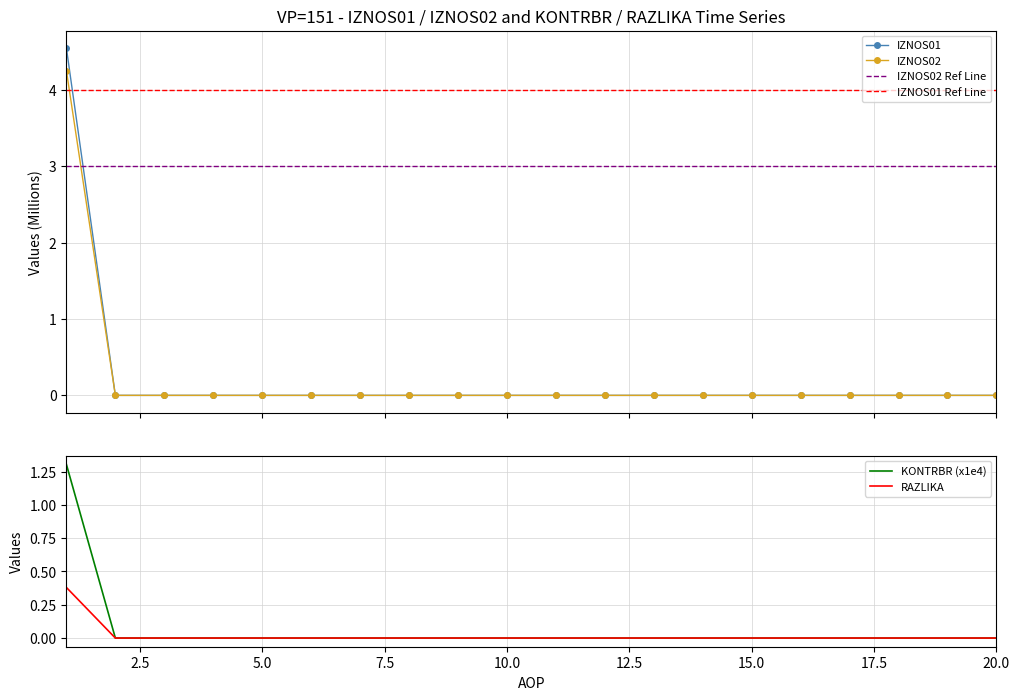

Which category has the highest value across all series?

1